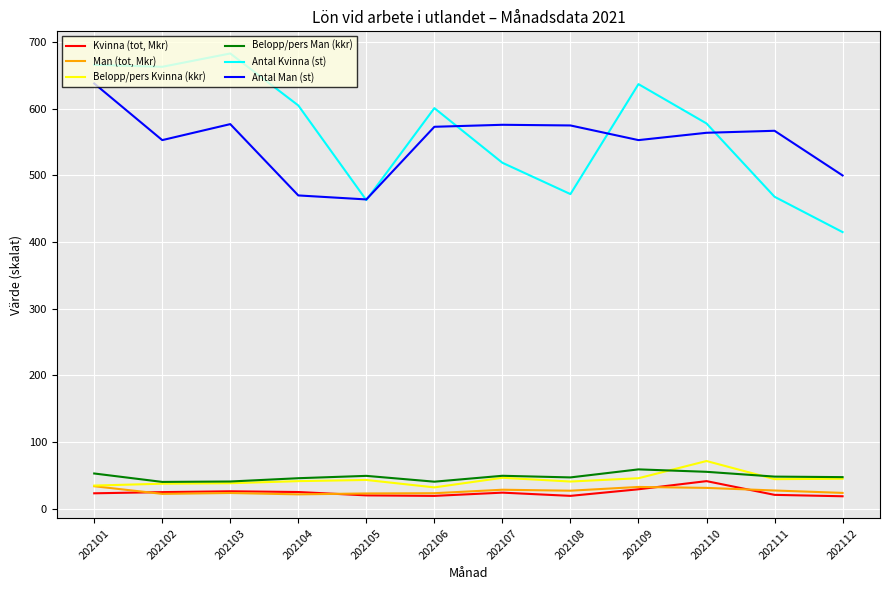

Is it true that Belopp/pers Kvinna (kkr) equals 34.6 at 202101?

True